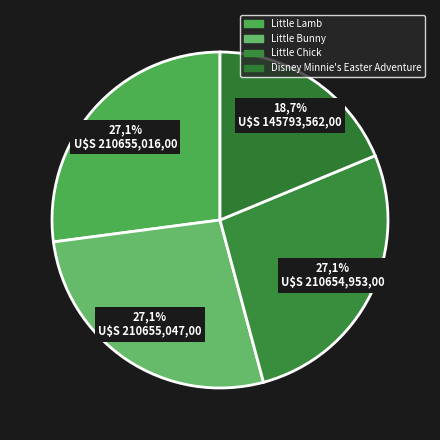

Is there any slice that represents more than half of the pie?

No